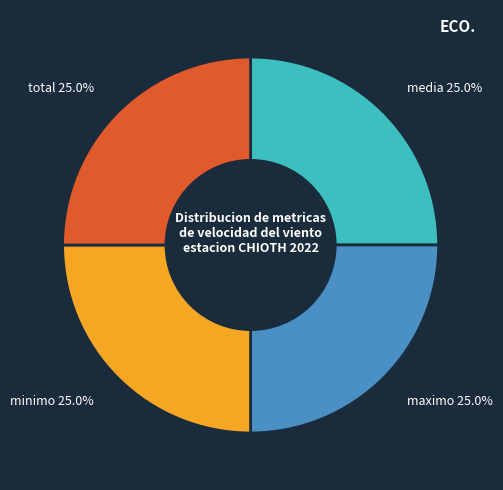

Combined, what portion of the pie is media and maximo?

50.0%